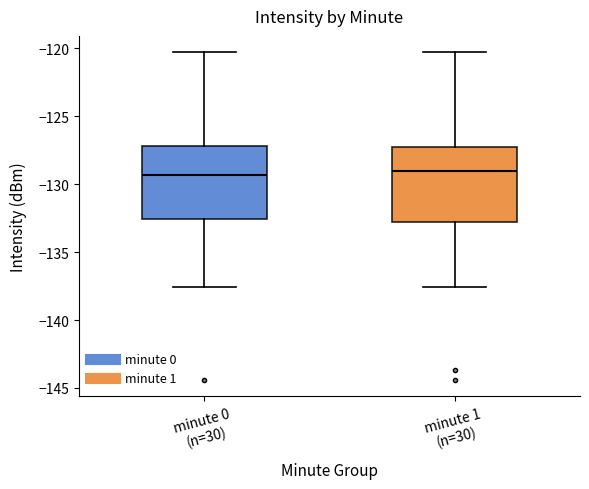

Reading left to right, read every box against the y-axis: the position of its median line, the range the box covers, and the ends of its whiskers. The values are not printed on the chart, so give them approximately, as read against the axis.

minute 0 (n=30): median -129.5, box -132.5 to -127.0, whiskers -137.5 to -120.5
minute 1 (n=30): median -129.0, box -133.0 to -127.0, whiskers -137.5 to -120.5